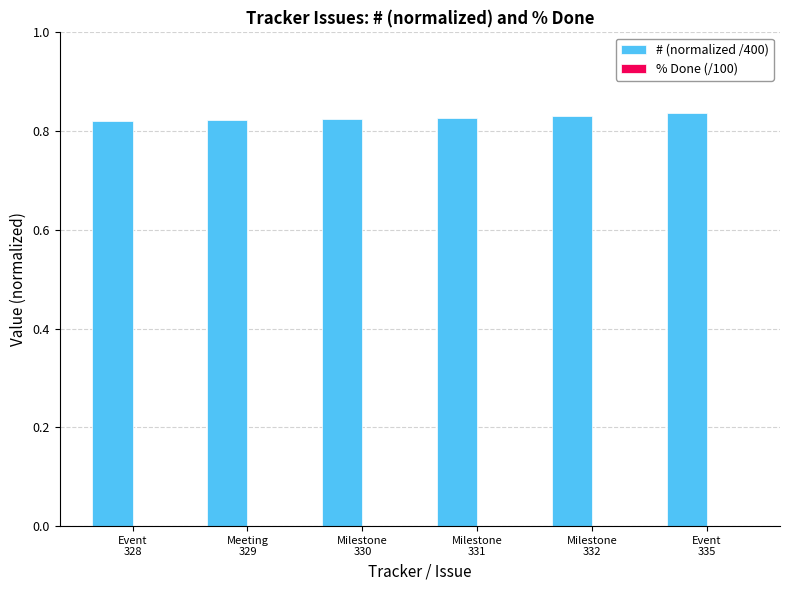

Count the values in the range 0 to 1.

6